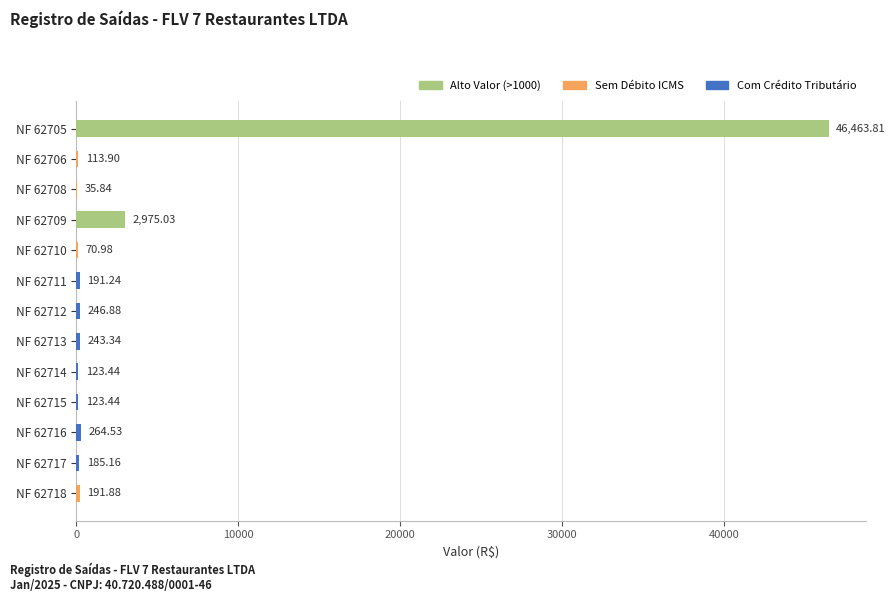

What is the change in value from NF 62709 to NF 62716?

-2710.5